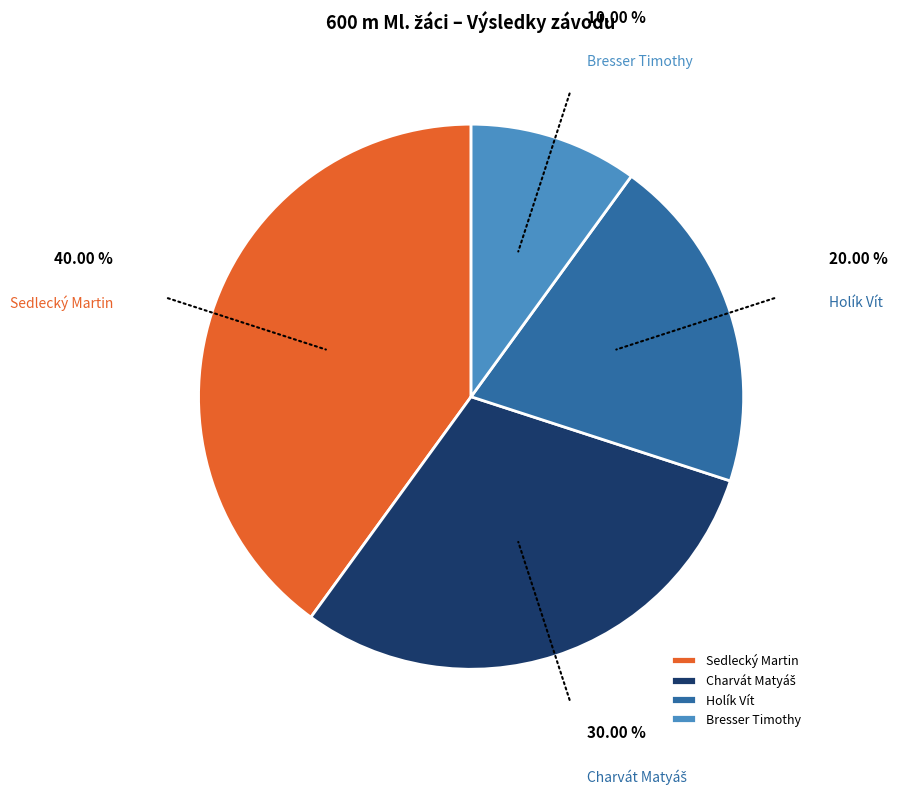

Does Sedlecký Martin account for over 50% of the chart?

No